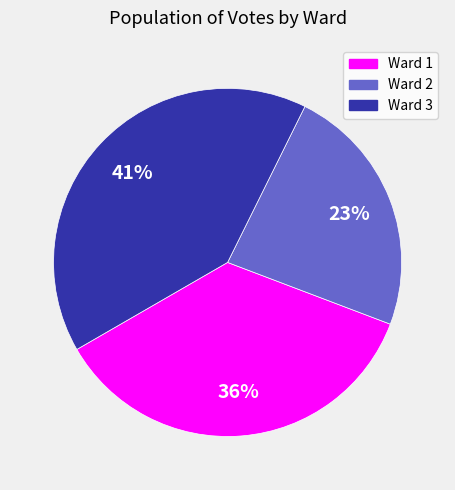

Which category has the smallest portion of the pie?

Ward 2